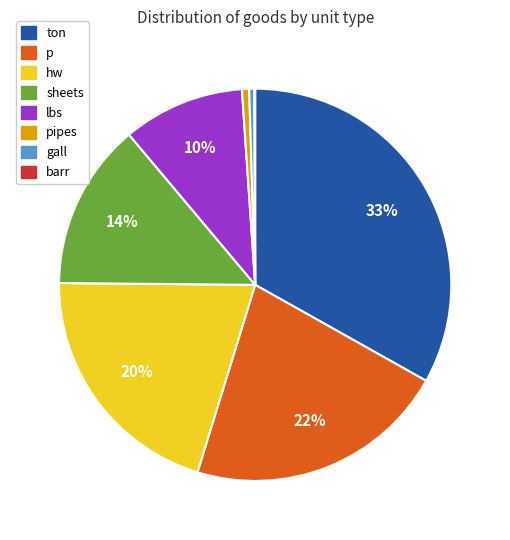

To the nearest percent, what is the average slice percentage?

12%